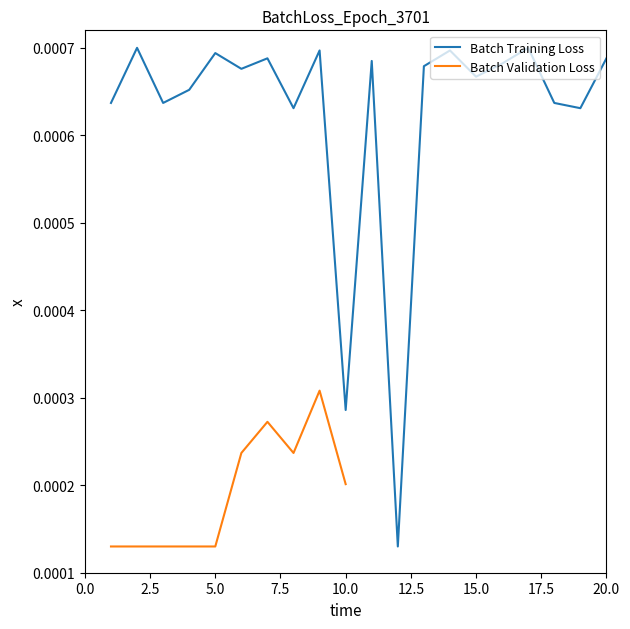

Rank the categories by value from highest to lowest.

2, 17, 9, 14, 5, 7, 20, 11, 16, 13, 6, 15, 4, 1, 3, 18, 8, 19, 10, 12